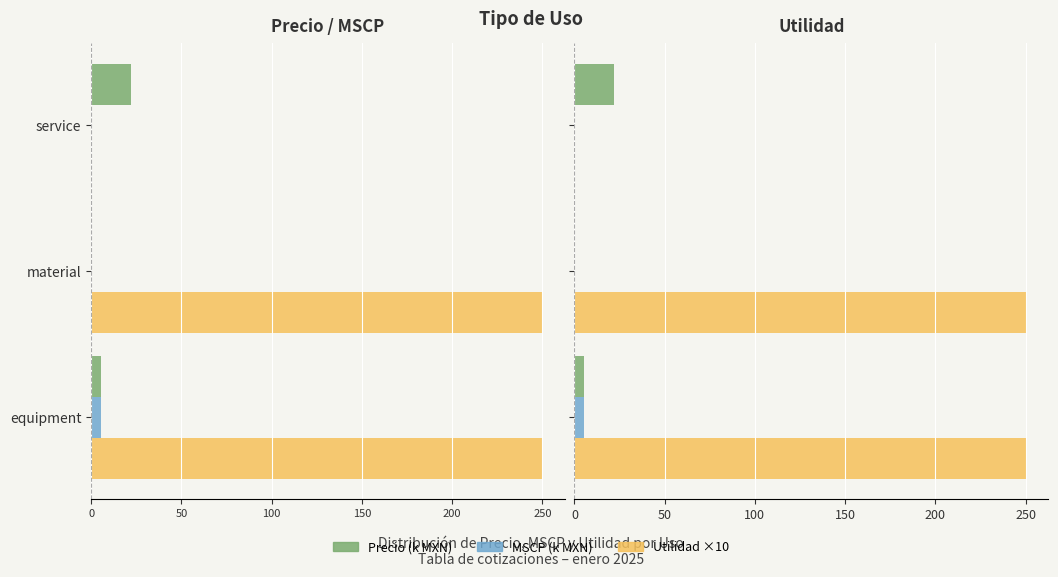

How many bars are there in each group?

3